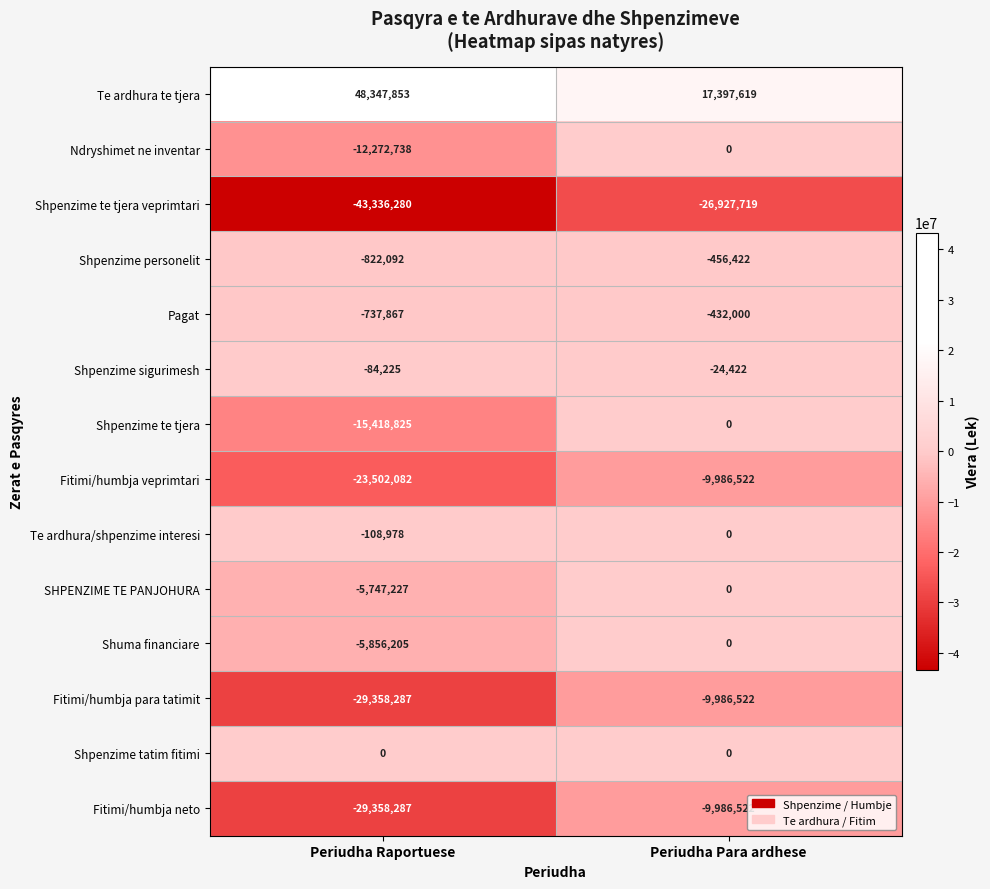

What is the difference between the maximum and minimum values in the Pagat series?

305867